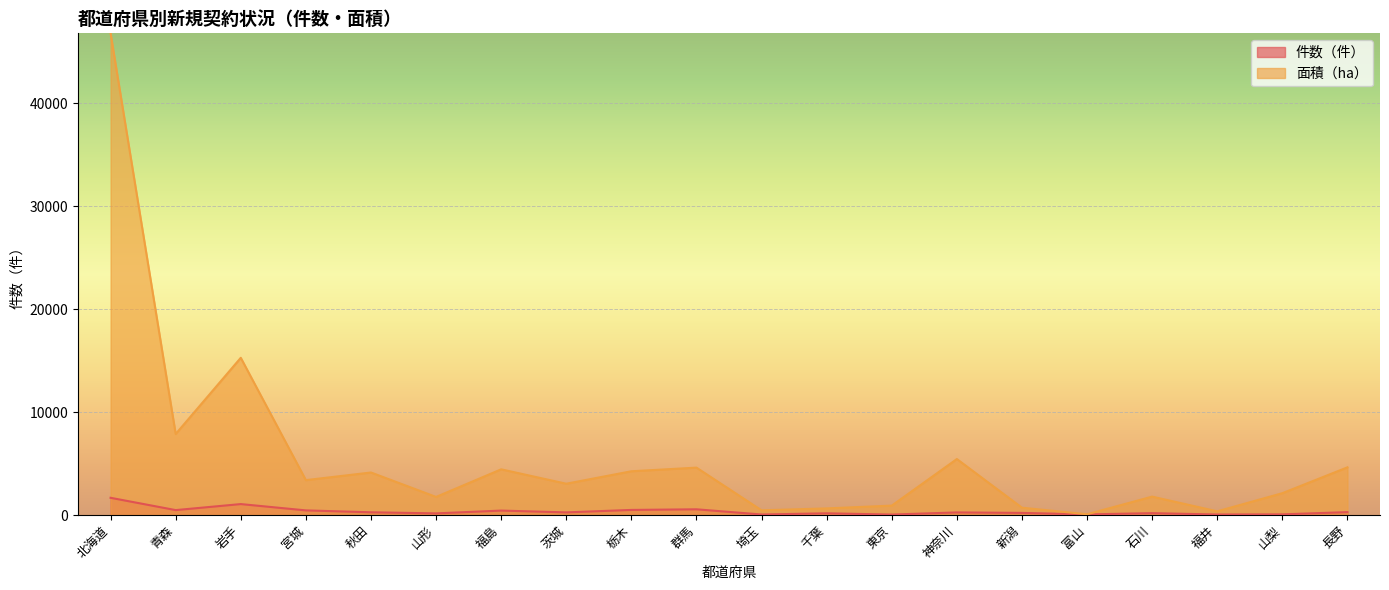

In 件数, how many points are higher than both neighbors (excluding endpoints)?

6